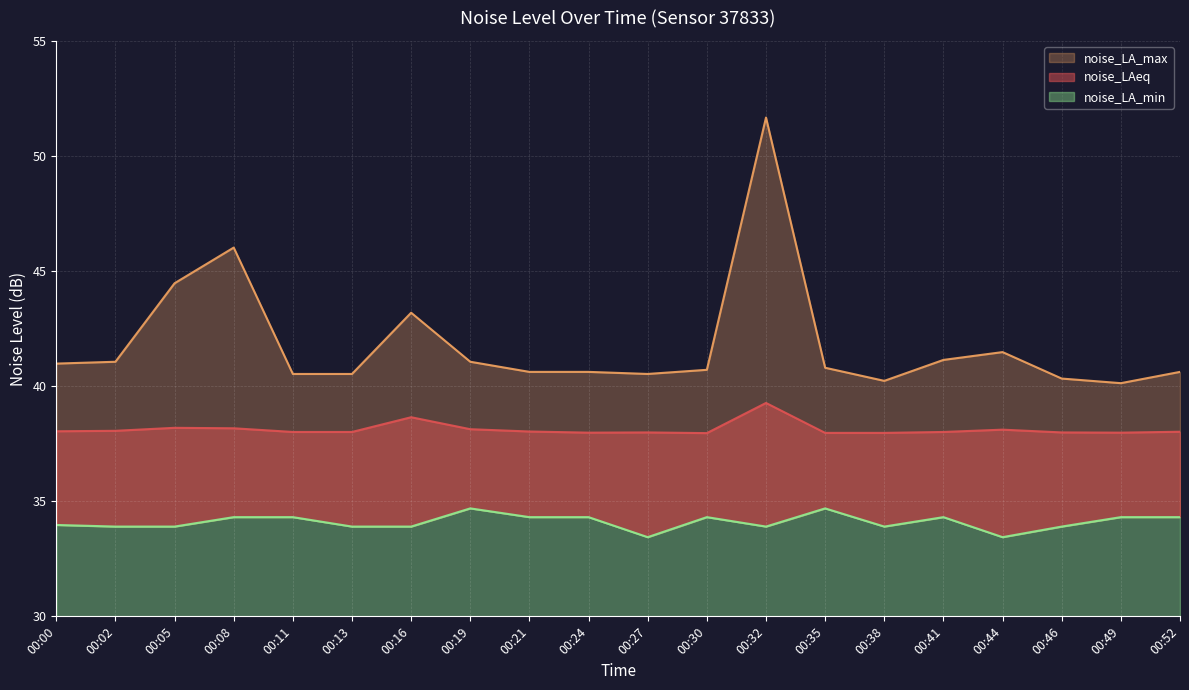

Where is the first local maximum for noise_LA_min?

00:19